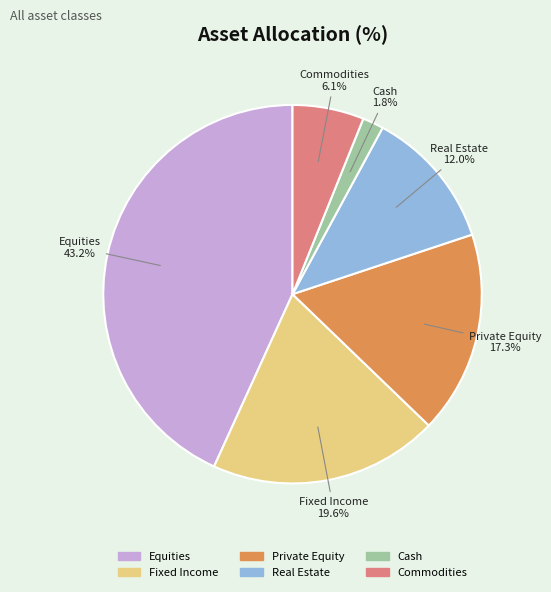

To the nearest percent, what portion does Commodities represent?

6%